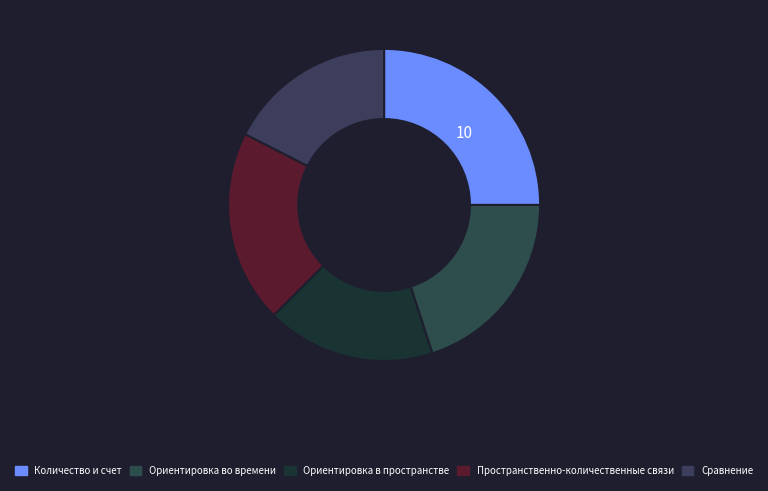

Does Сравнение represent more than half of the total?

No